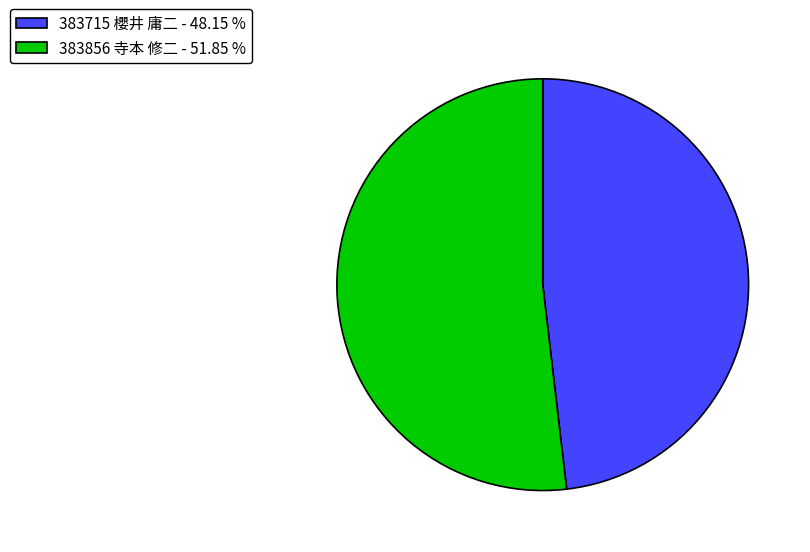

Count the number of slices in the pie.

2